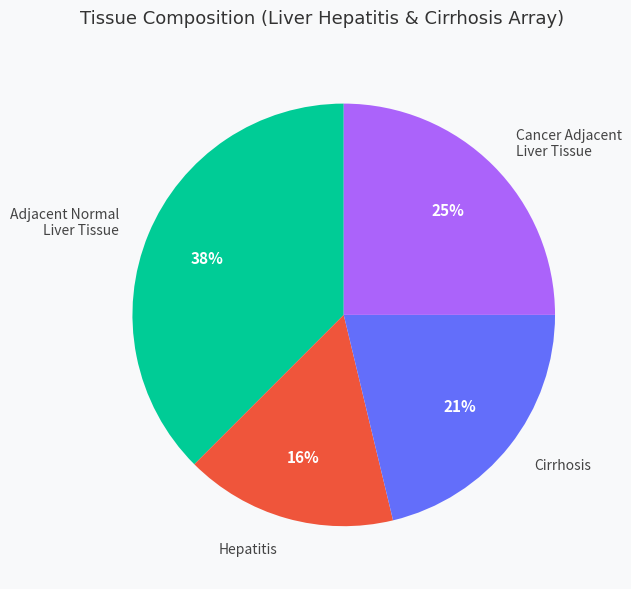

Is it true that Adjacent Normal Liver Tissue is 49% of the pie?

False